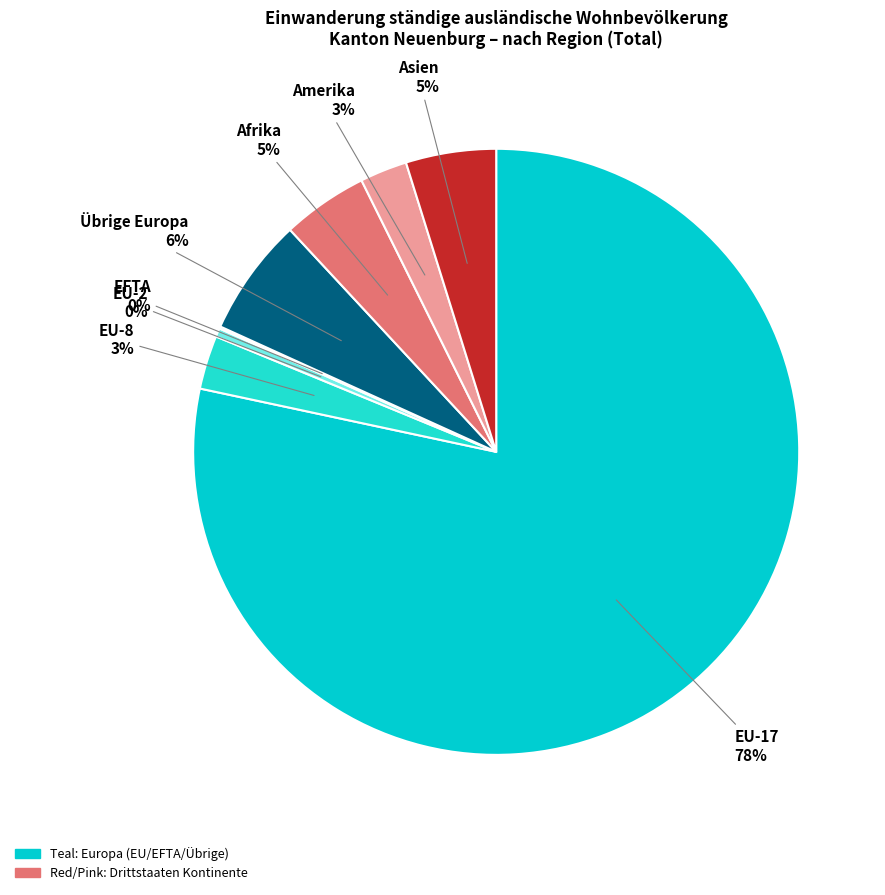

What is the majority slice?

EU-17